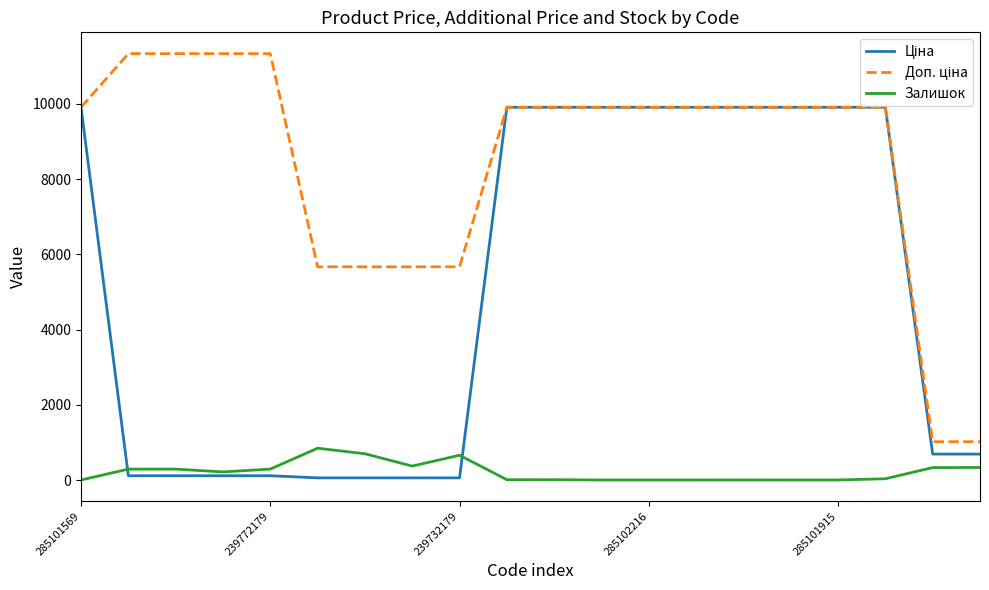

What is the maximum value shown in the chart?

11334.0